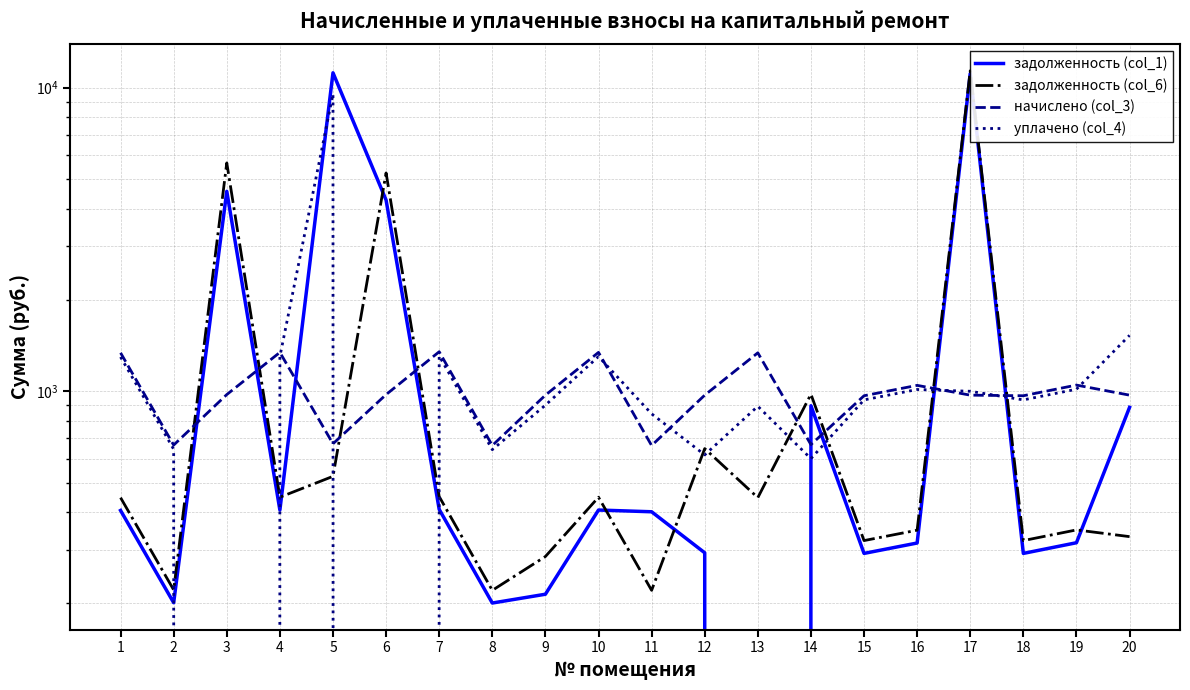

Rank the series by their average value, from lowest to highest.

начислено (col_3), уплачено (col_4), задолженность (col_6), задолженность (col_1)